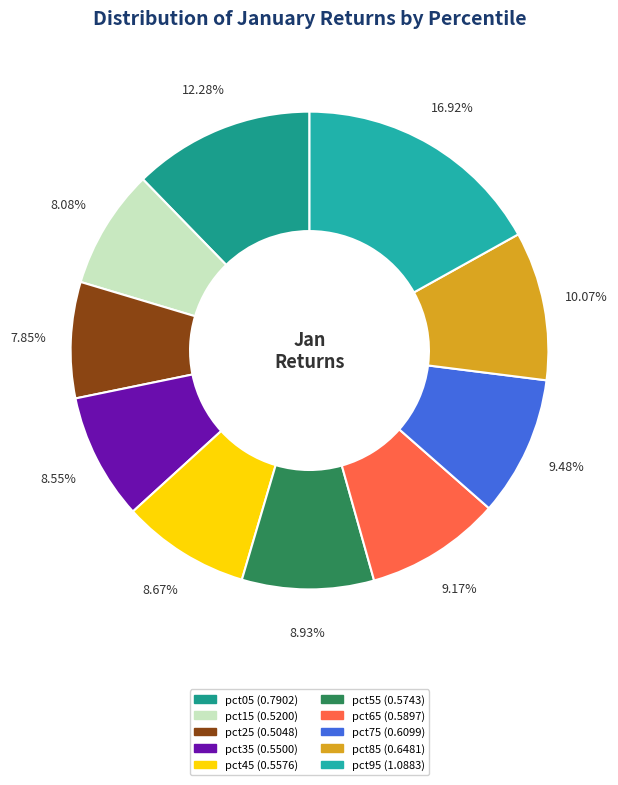

What is the total percentage of pct35 and pct95?

25.5%